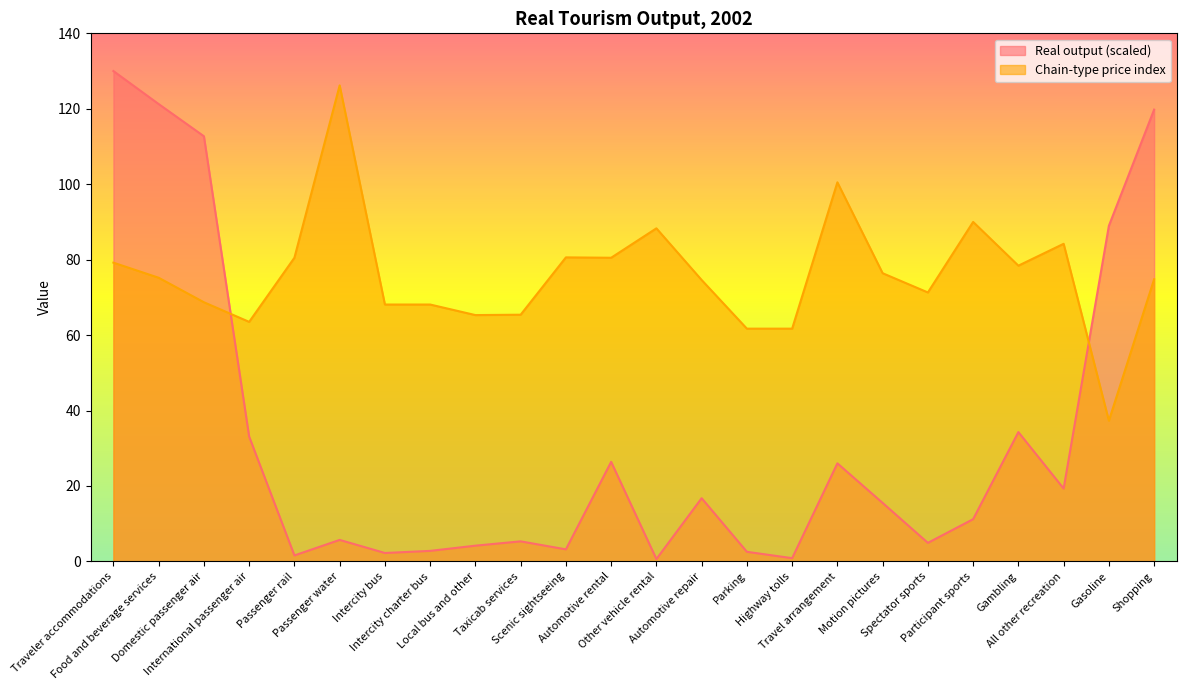

What is the value of the Chain-type price index point at the 12th from the left?

80.5